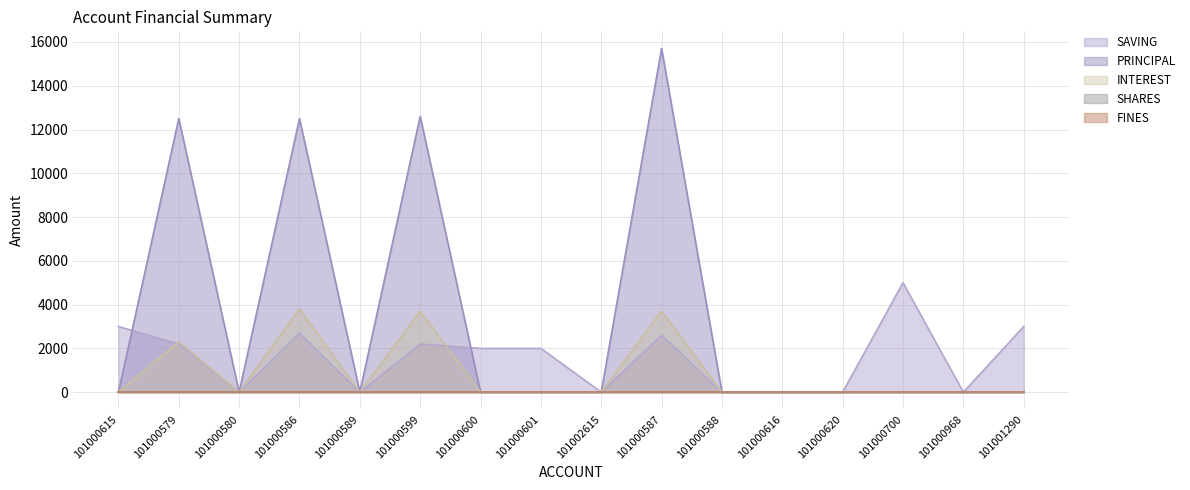

After their last crossing, which series has the higher values: SAVING or INTEREST?

SAVING